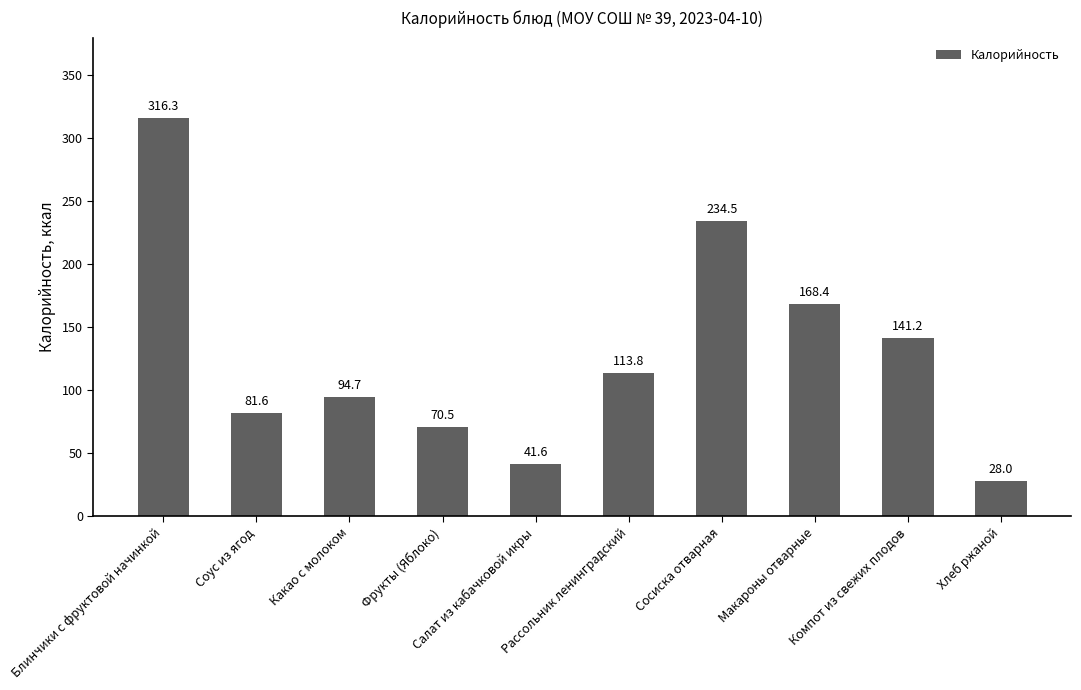

Count the number of values greater than 113.

5